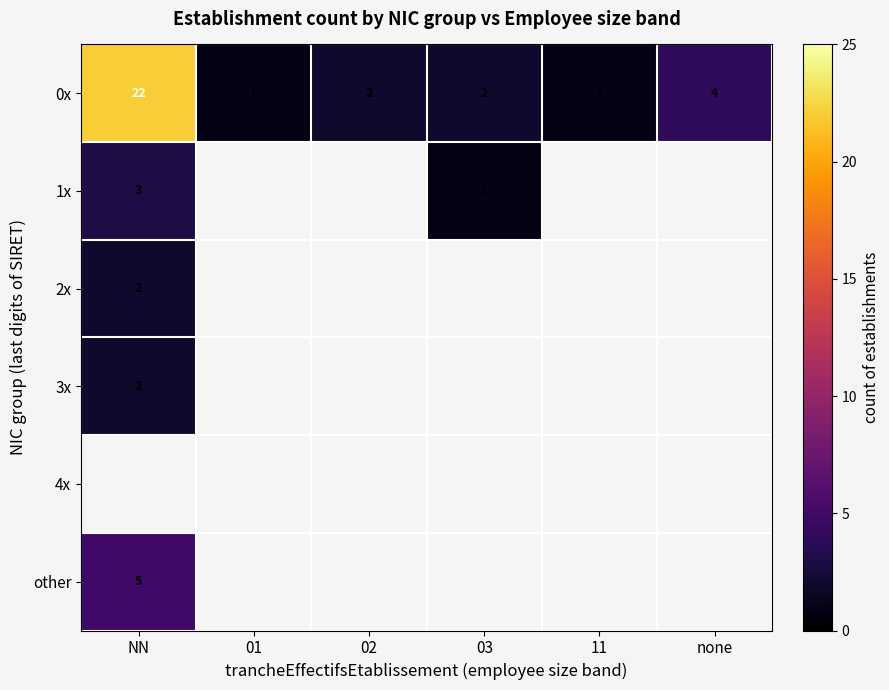

What is the lowest value of the 2x series?

2.0